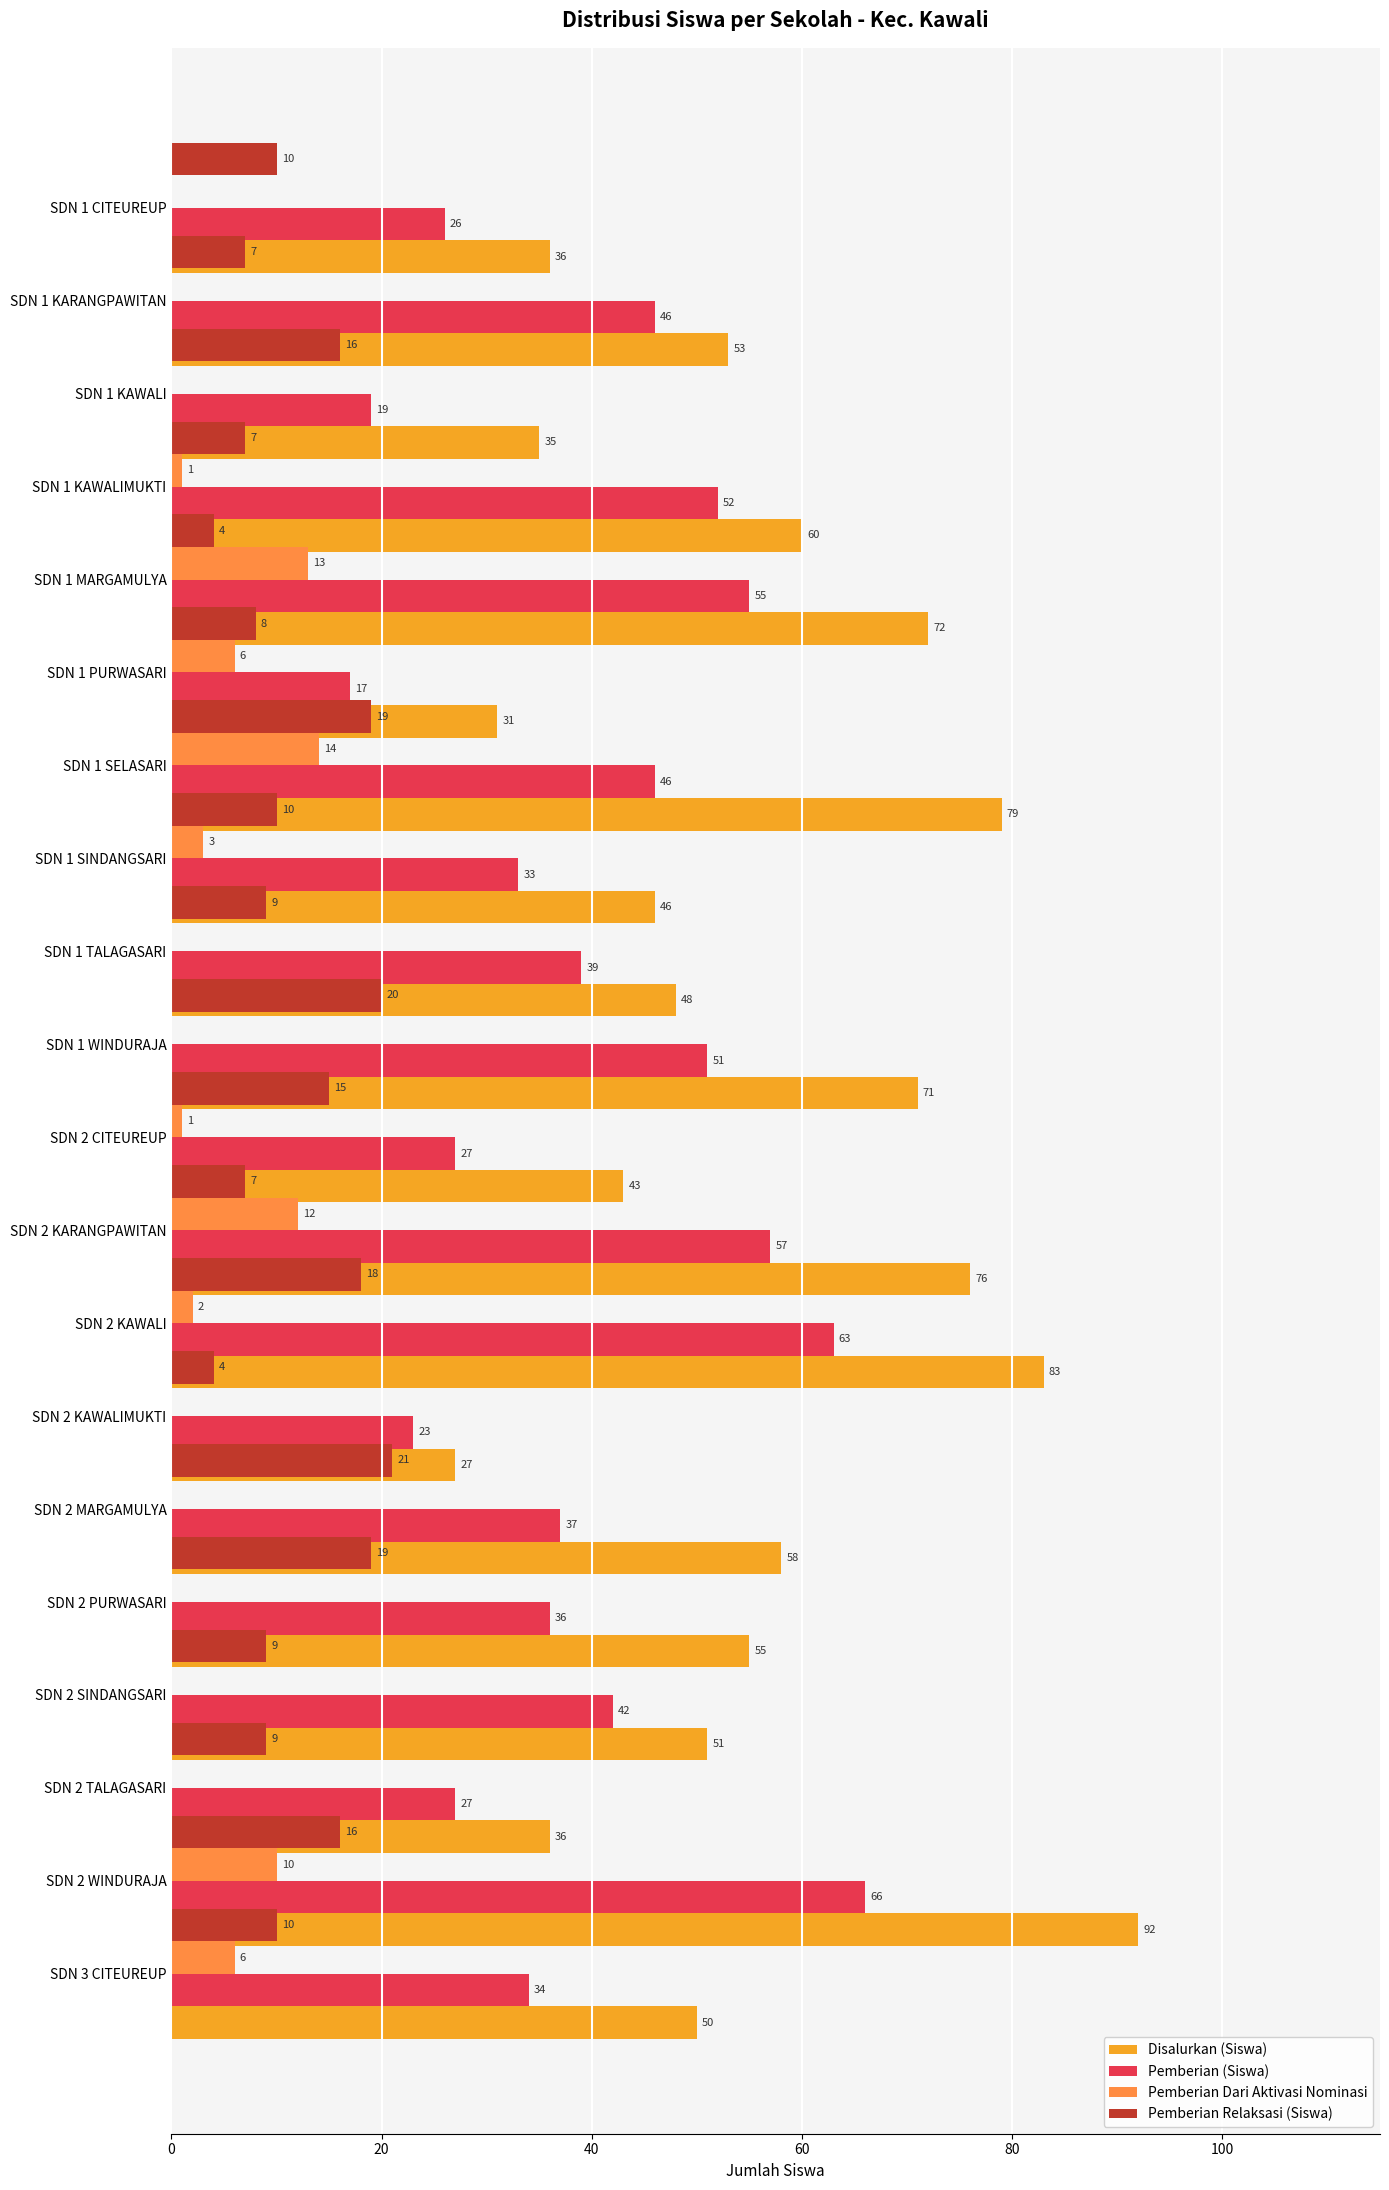

How many groups of bars are there?

20